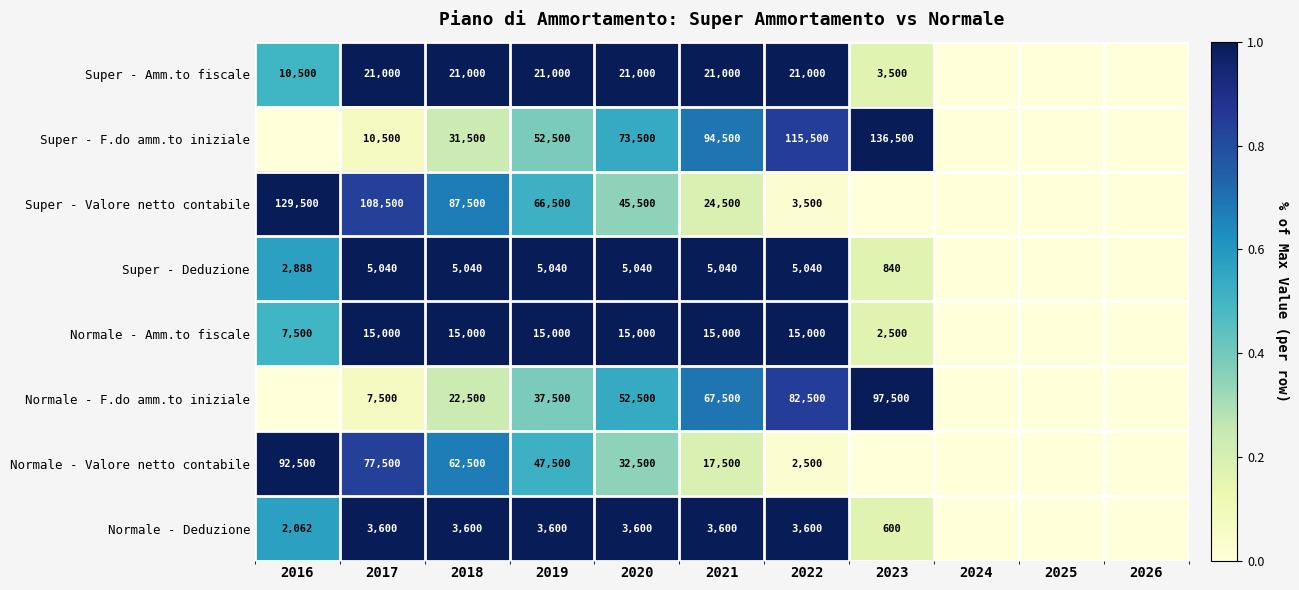

What is the difference between the Normale - Valore netto contabile values at 2020 and 2019?

15000